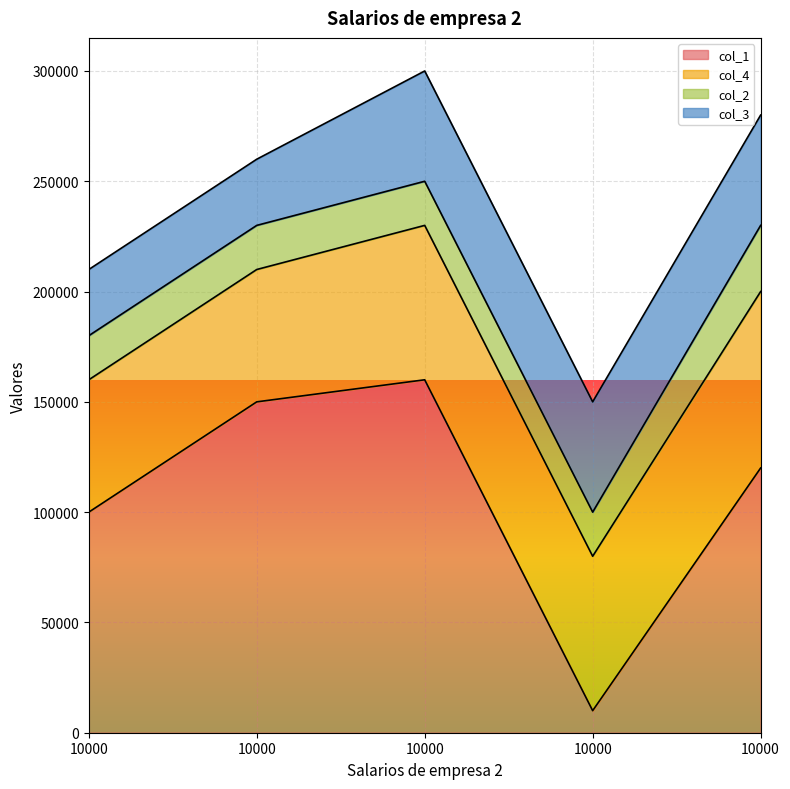

List the series in order of their overall mean, lowest first.

col_2, col_3, col_4, col_1